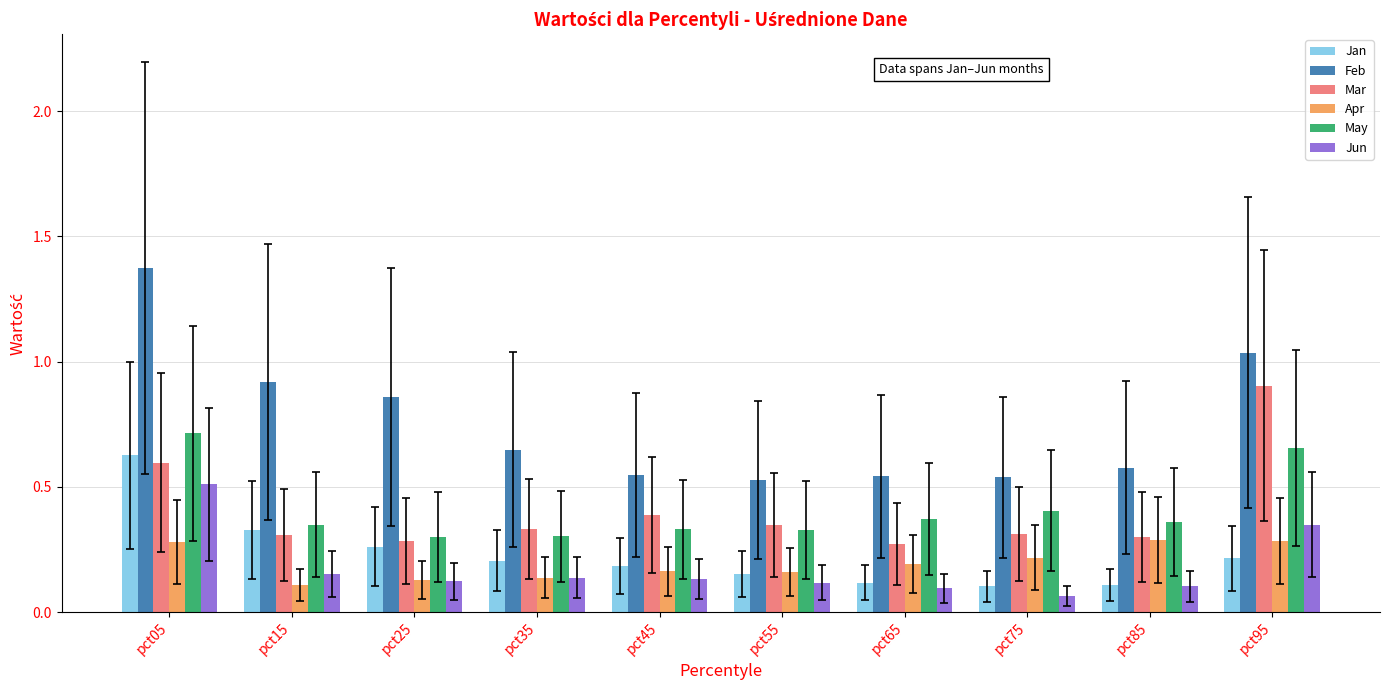

At how many categories does at least one series exceed 0?

10